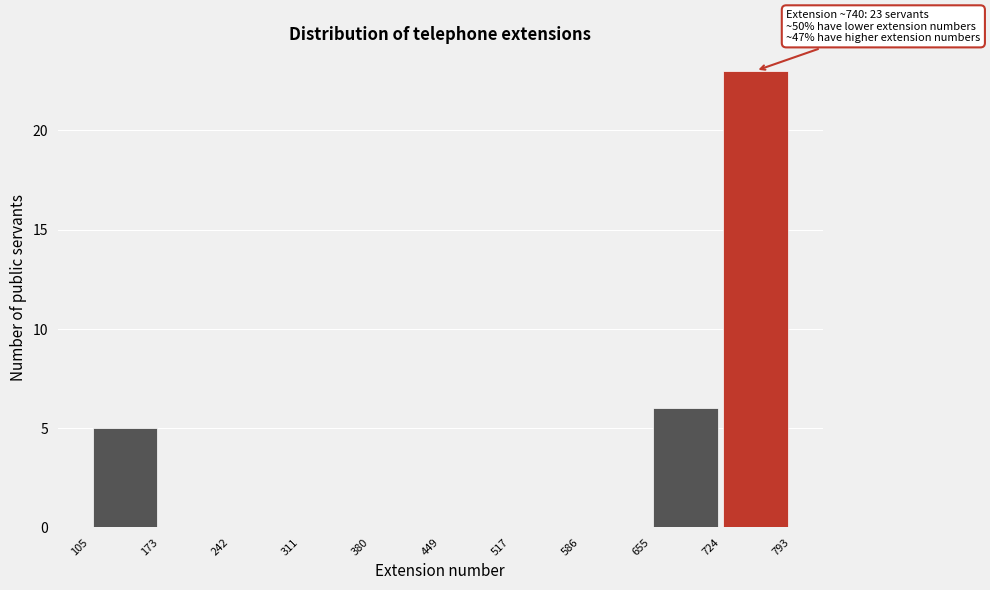

Which range on the x-axis has the tallest bar?

724 to 793